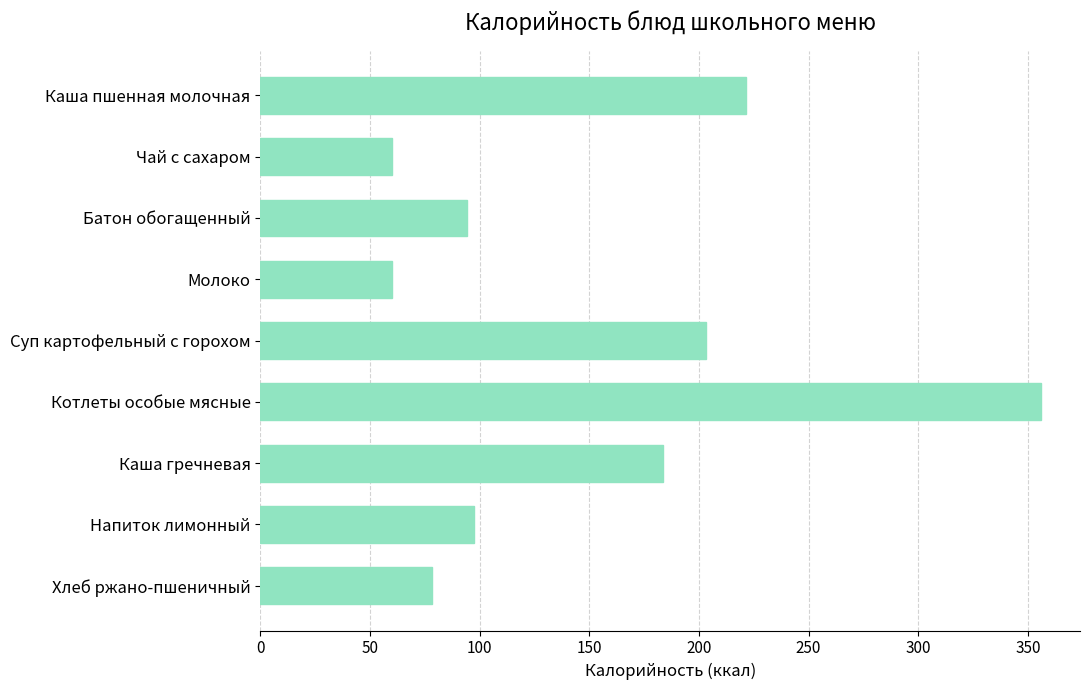

Is it true that the value at Напиток лимонный is 97.5?

True